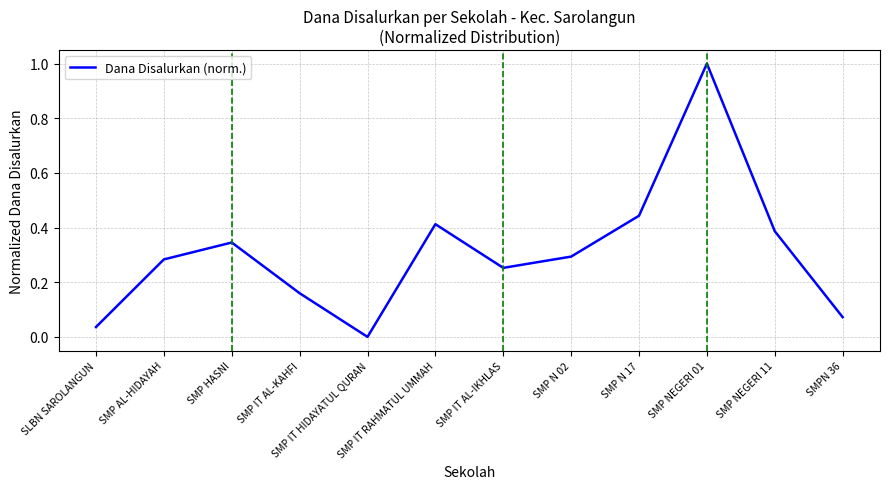

List the labels in order of value, smallest first.

SMP IT HIDAYATUL QURAN, SLBN SAROLANGUN, SMPN 36, SMP IT AL-KAHFI, SMP IT AL-IKHLAS, SMP AL-HIDAYAH, SMP N 02, SMP HASNI, SMP NEGERI 11, SMP IT RAHMATUL UMMAH, SMP N 17, SMP NEGERI 01